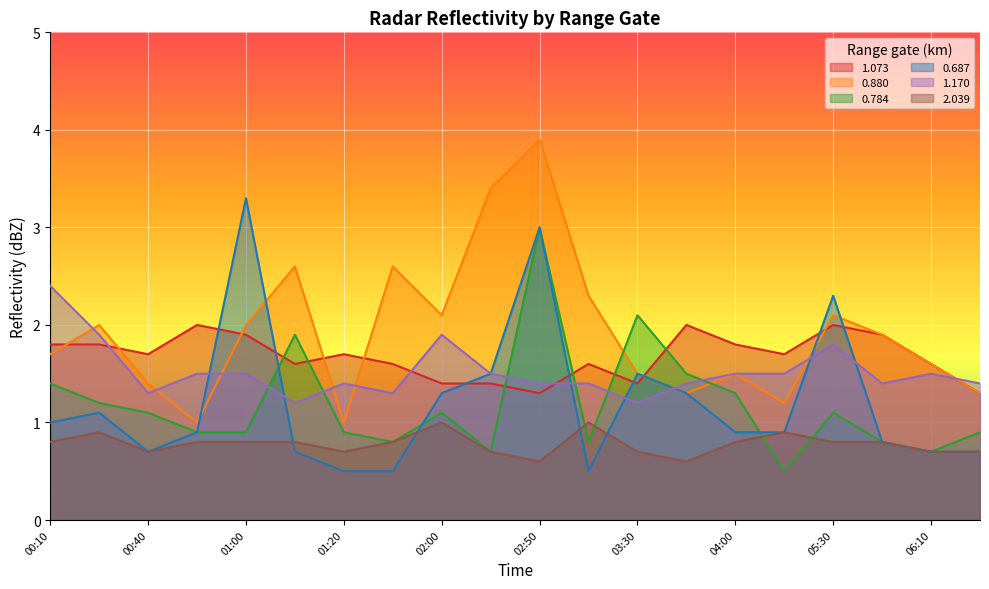

At which category does 1.170 reach its first local valley?

00:40